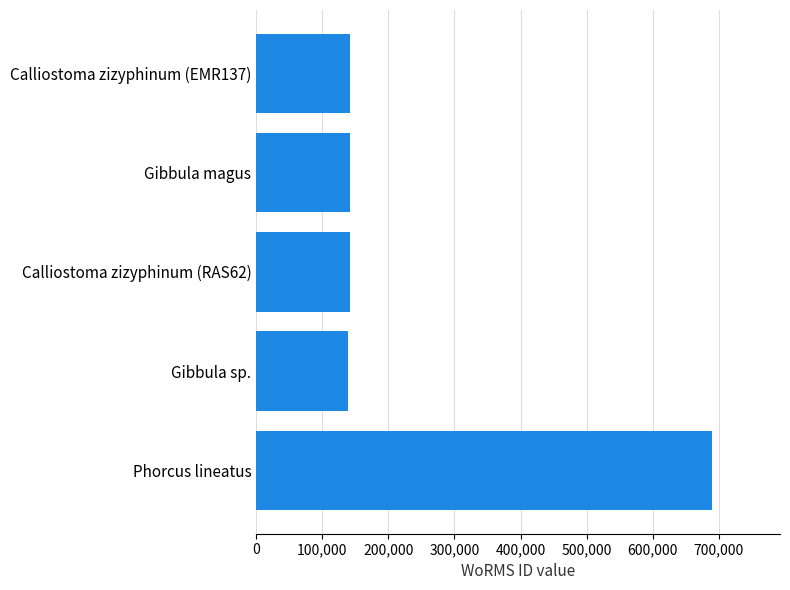

What is the average value?

250618